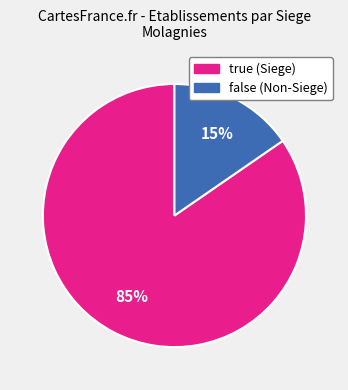

To the nearest percent, what is the average slice percentage?

50%